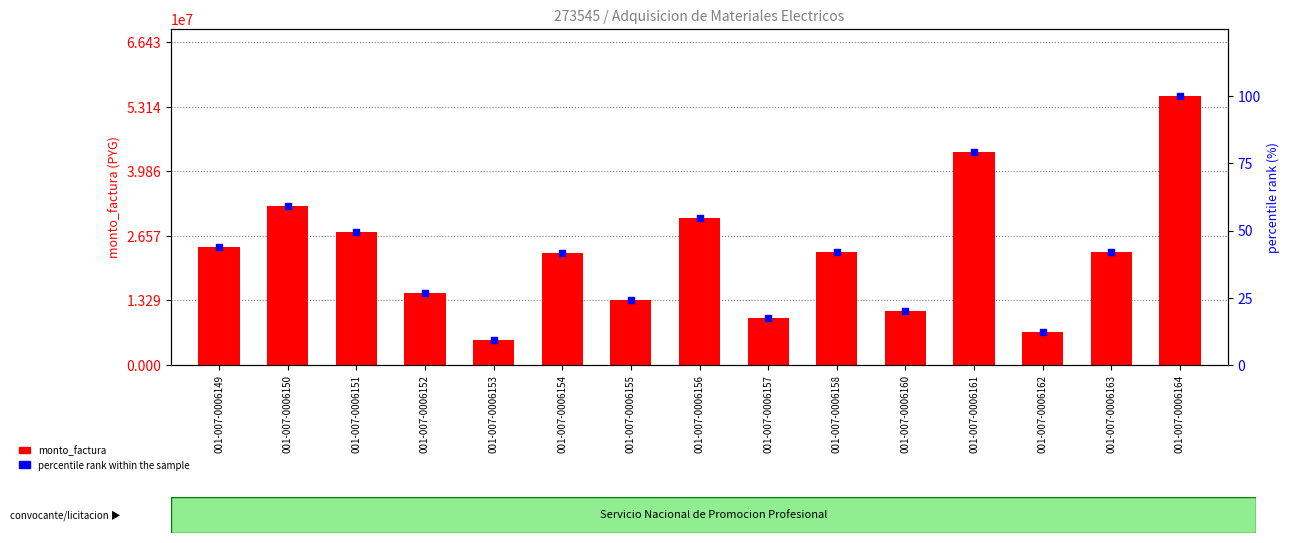

At which category is the sum across all series the highest?

001-007-0006164